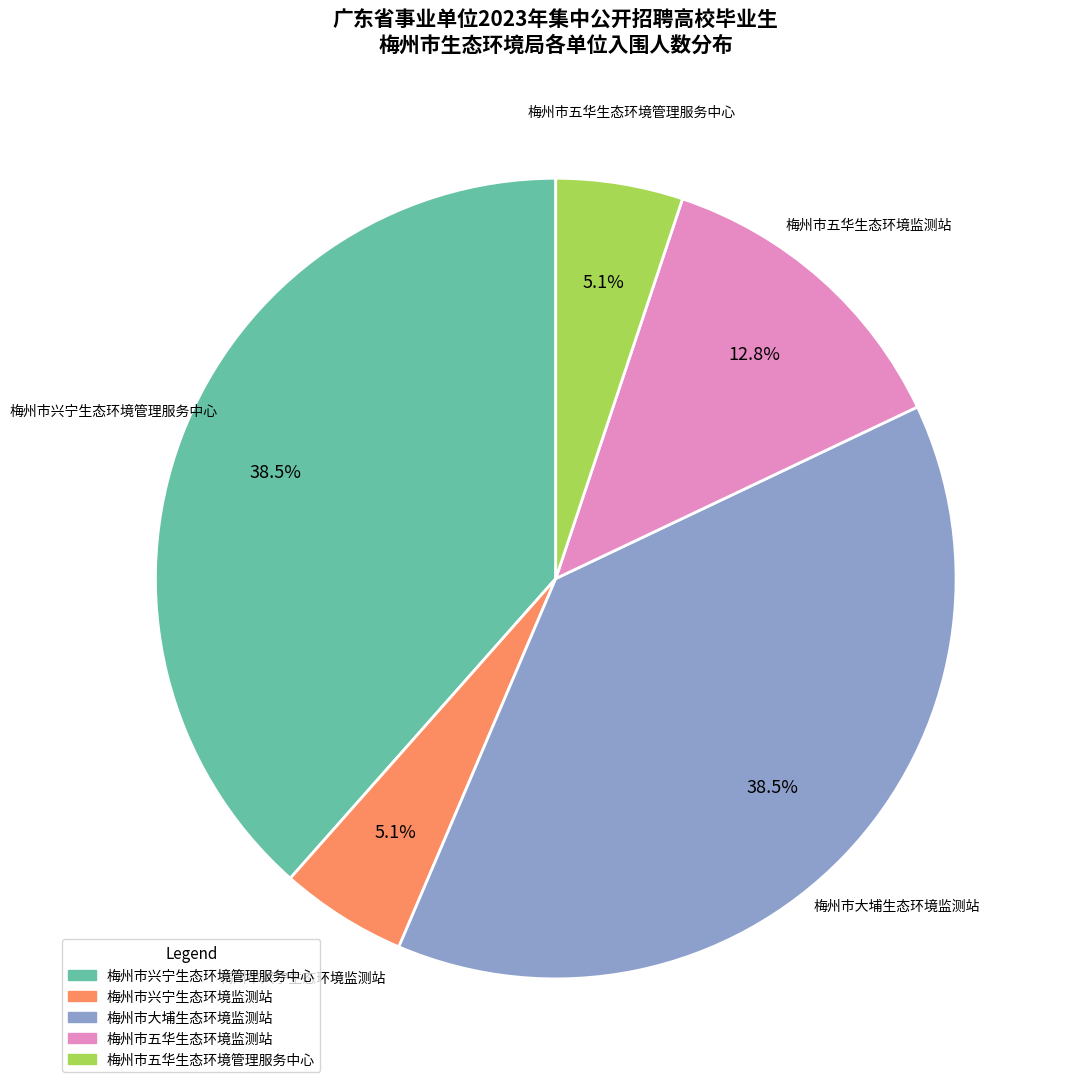

What is the ratio of the value at 梅州市五华生态环境管理服务中心 to the value at 梅州市兴宁生态环境管理服务中心?

0.1